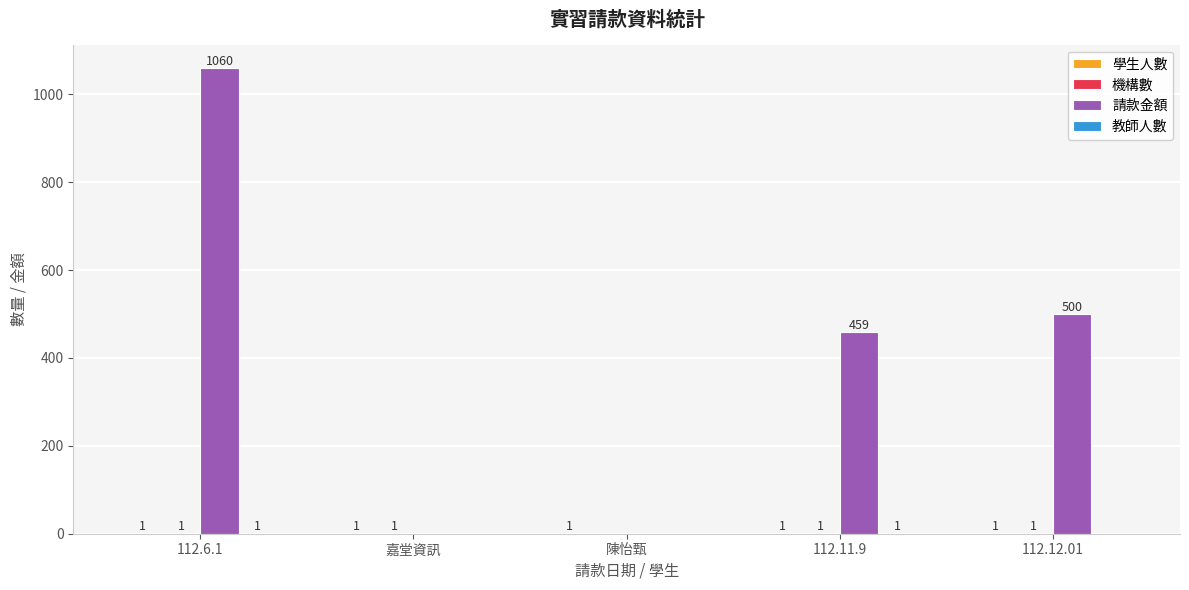

What is the maximum value shown in the chart?

1060